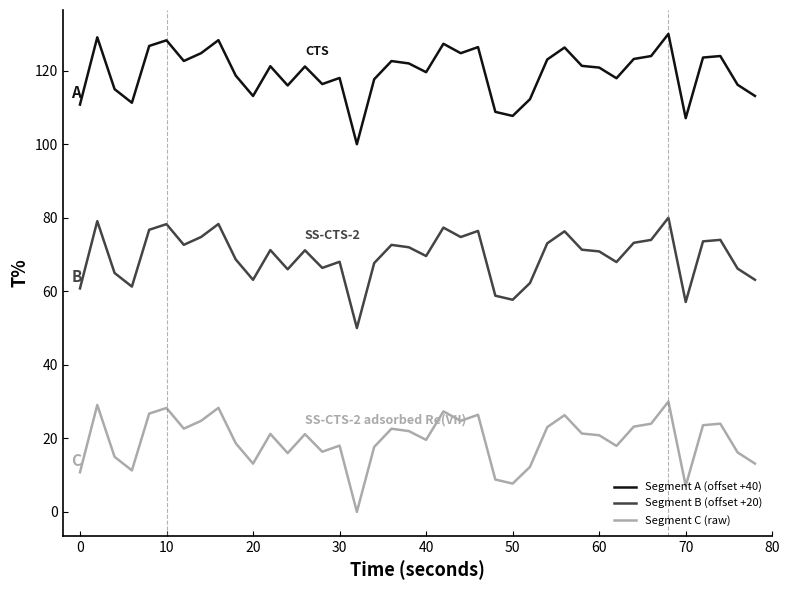

How many series are shown in this chart?

3